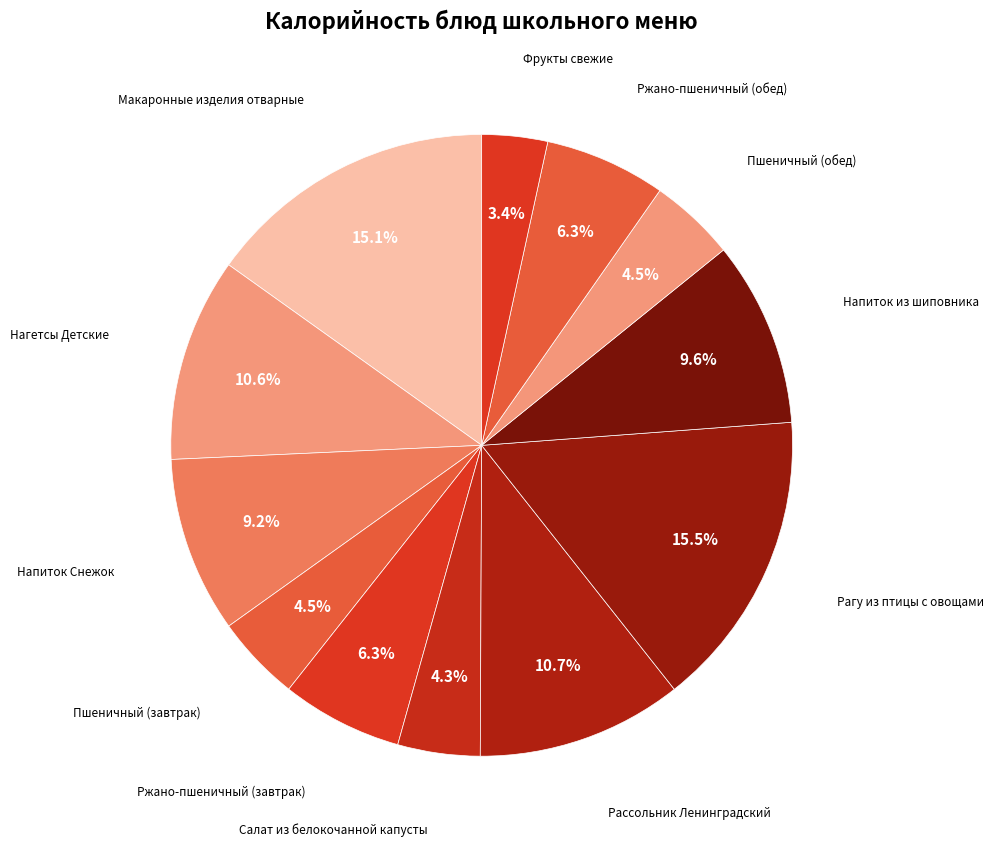

Rank the categories by value from lowest to highest.

Фрукты свежие, Салат из белокочанной капусты, Пшеничный (завтрак), Пшеничный (обед), Ржано-пшеничный (завтрак), Ржано-пшеничный (обед), Напиток Снежок, Напиток из шиповника, Нагетсы Детские, Рассольник Ленинградский, Макаронные изделия отварные, Рагу из птицы с овощами